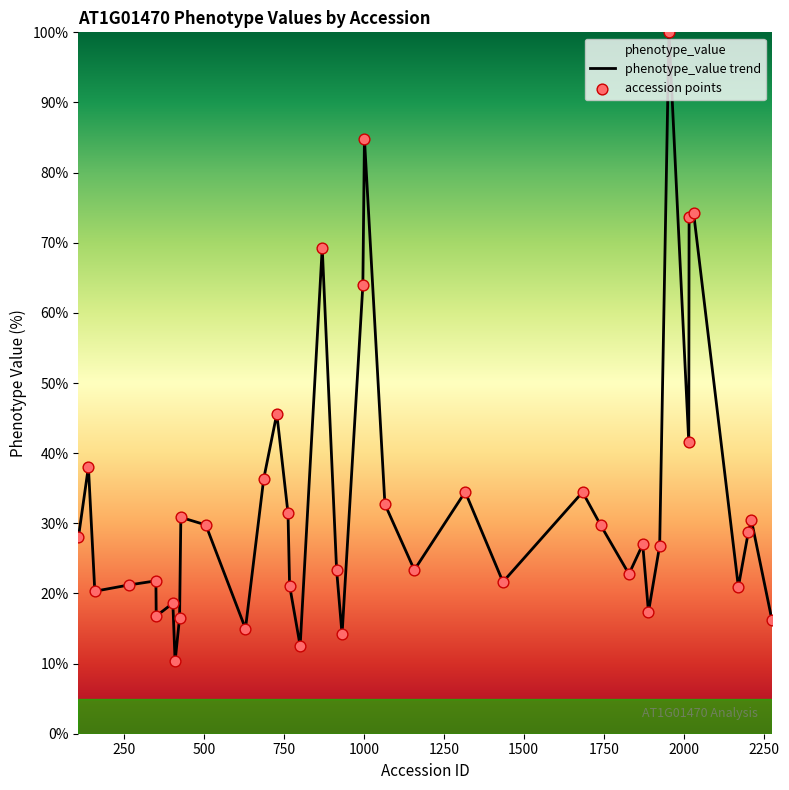

Between 630 and 139, which is larger?

139